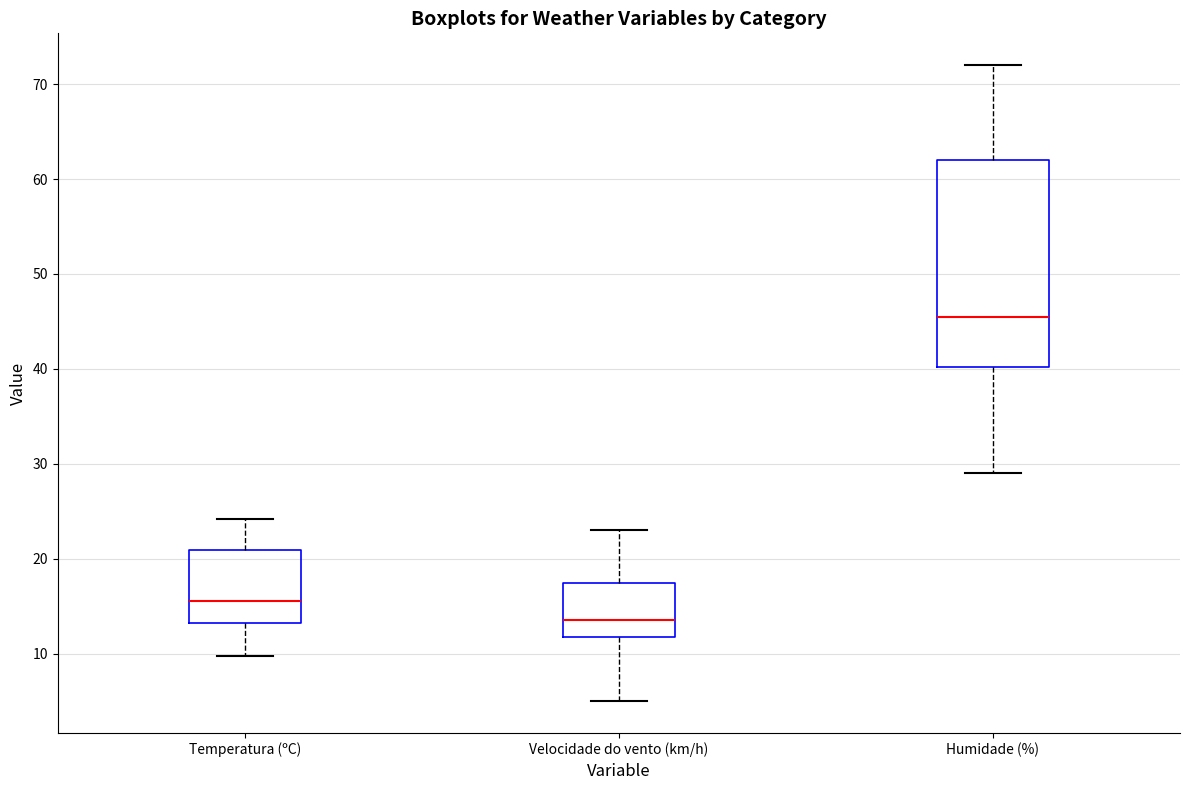

Which box is the tallest, from its lower edge to its upper edge?

Humidade (%)